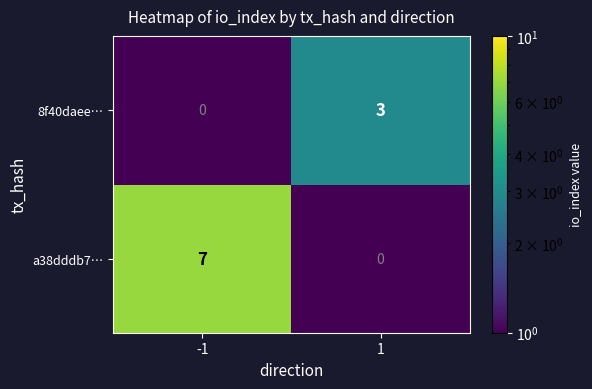

Which series has the largest range (max minus min)?

a38dddb7…